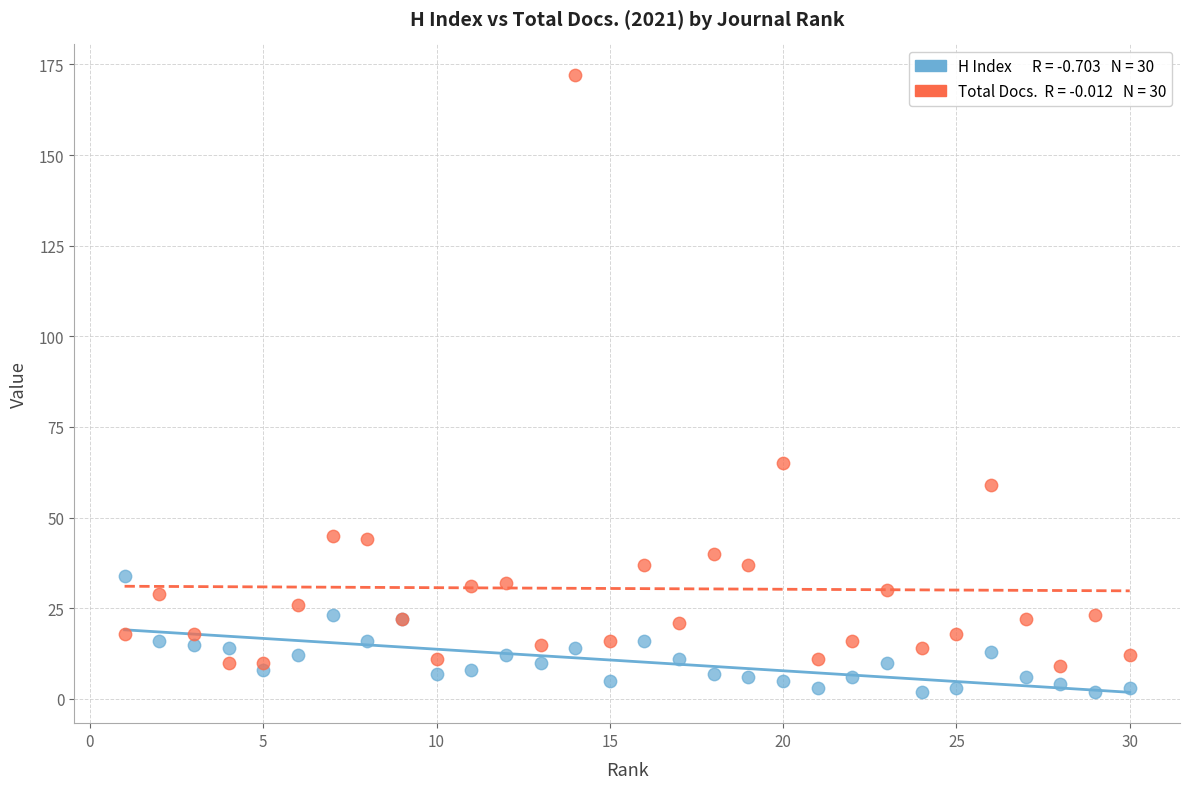

Across all series, what Y value is closest to 87?

65